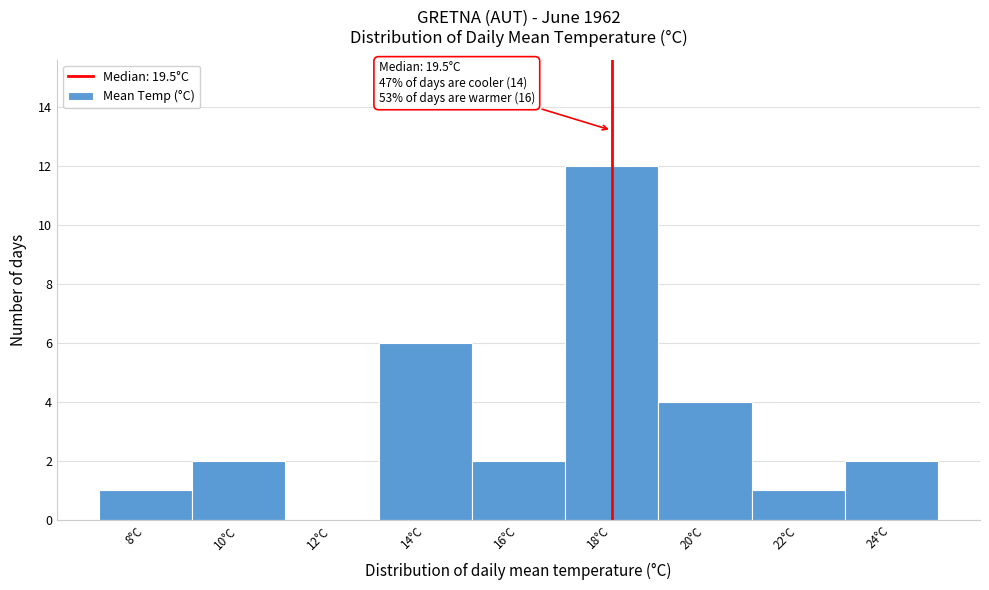

Reading left to right, what are all the values shown in this chart?

8°C=1	10°C=2	12°C=0	14°C=6	16°C=2	18°C=12	20°C=4	22°C=1	24°C=2